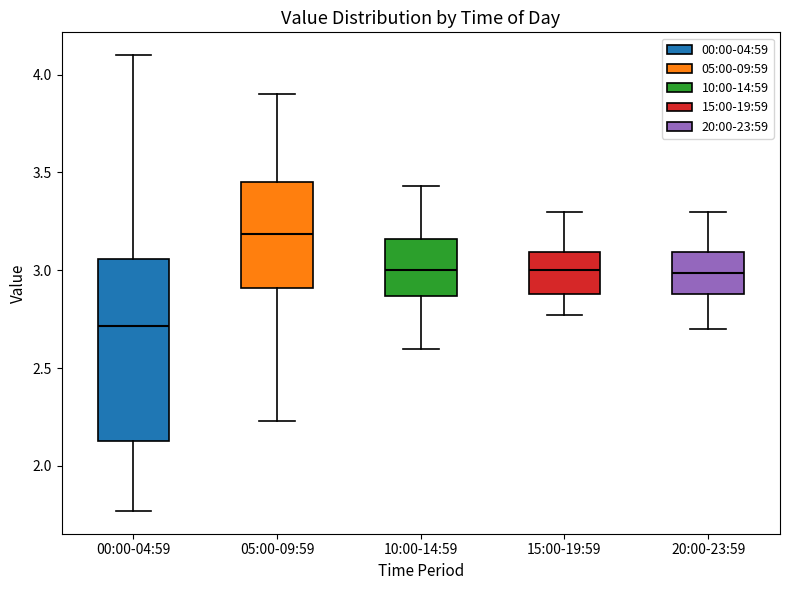

Where is the lower edge of the box for 15:00-19:59 on the y-axis? The values are not printed on the chart, so give them approximately, as read against the axis.

2.90